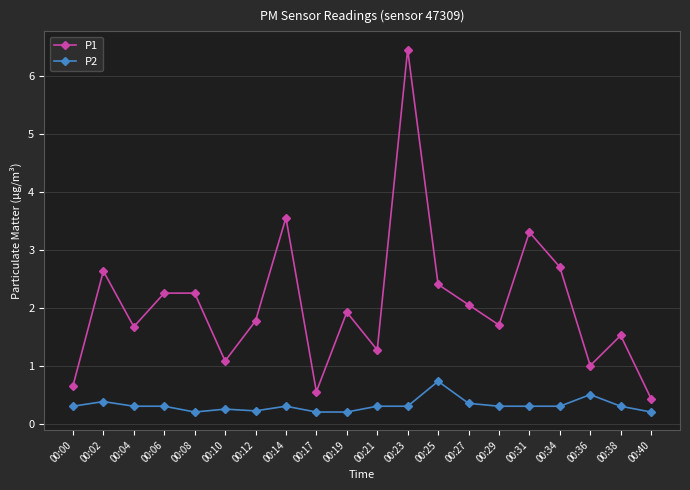

True or false: P1 has a value of 1.8 at 00:21.

False